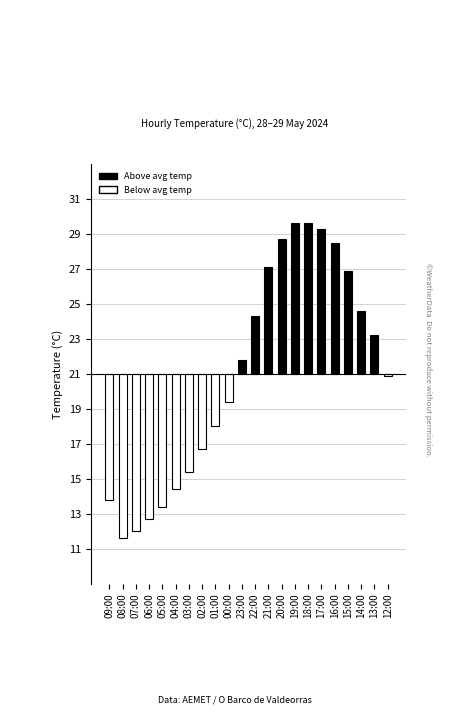

Are the bars horizontal?

No